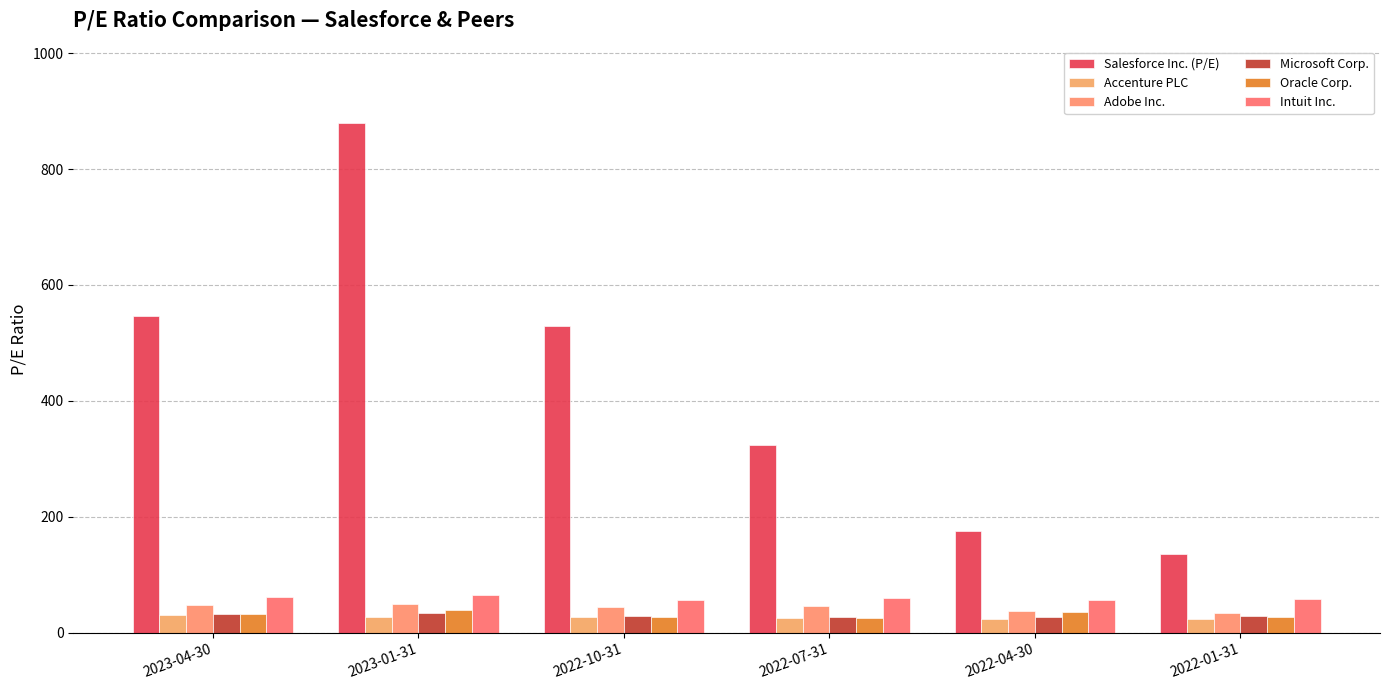

How many data points in Salesforce Inc. (P/E) are less than 528?

3